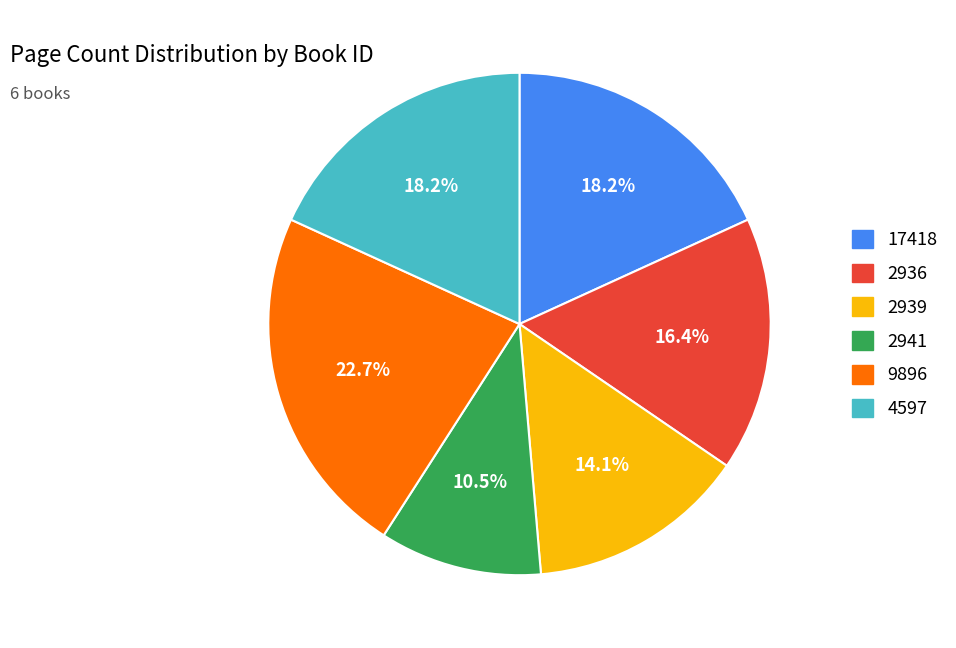

What percentage is NOT represented by 2941?

89.5%